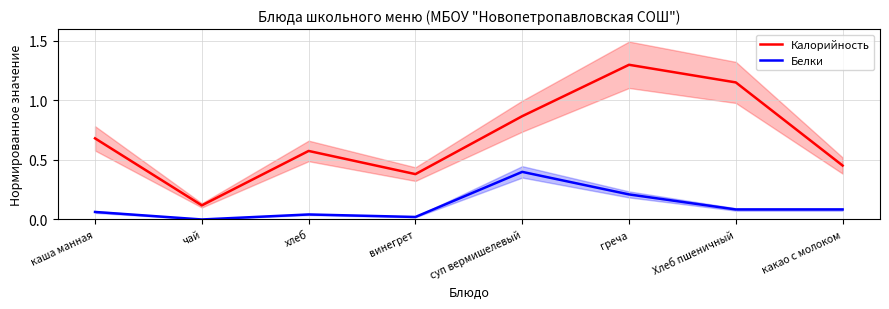

The Белки series shows 0.1 at греча. True or false?

False